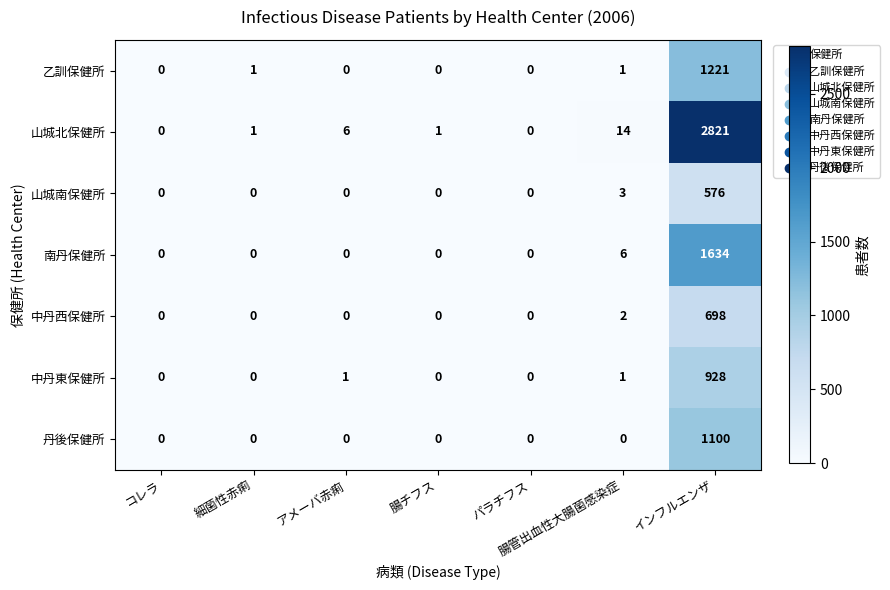

List the series in order of their peak value, highest first.

山城北保健所, 南丹保健所, 乙訓保健所, 丹後保健所, 中丹東保健所, 中丹西保健所, 山城南保健所